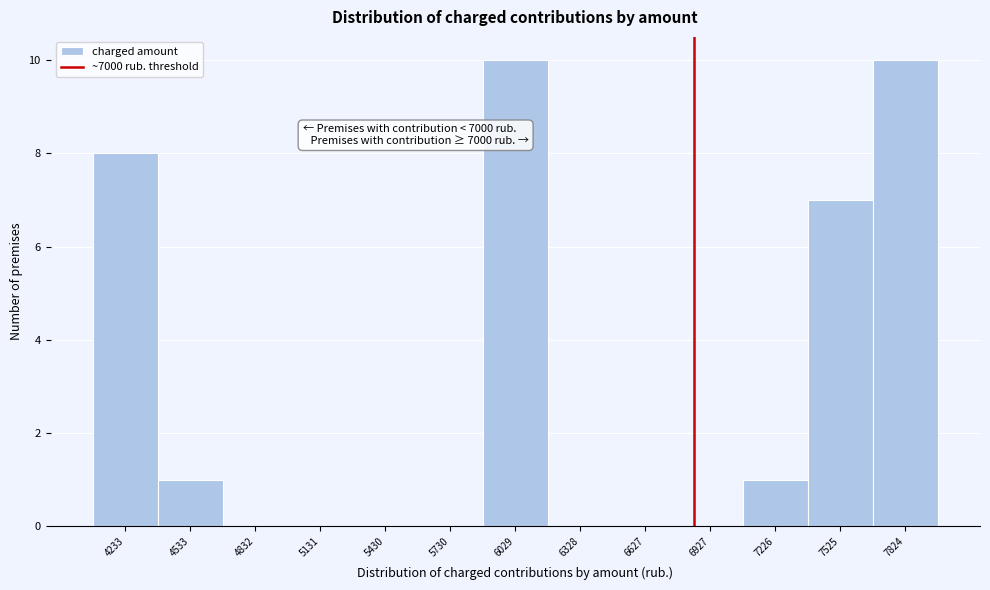

Reading left to right, extract all data points from this chart.

4233=8	4533=1	4832=0	5131=0	5430=0	5730=0	6029=10	6328=0	6627=0	6927=0	7226=1	7525=7	7824=10